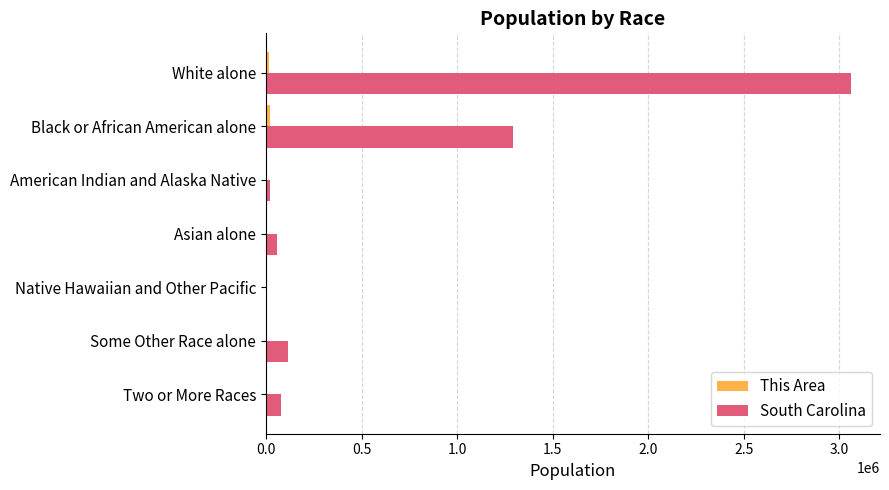

What is the maximum value shown in the chart?

3060000